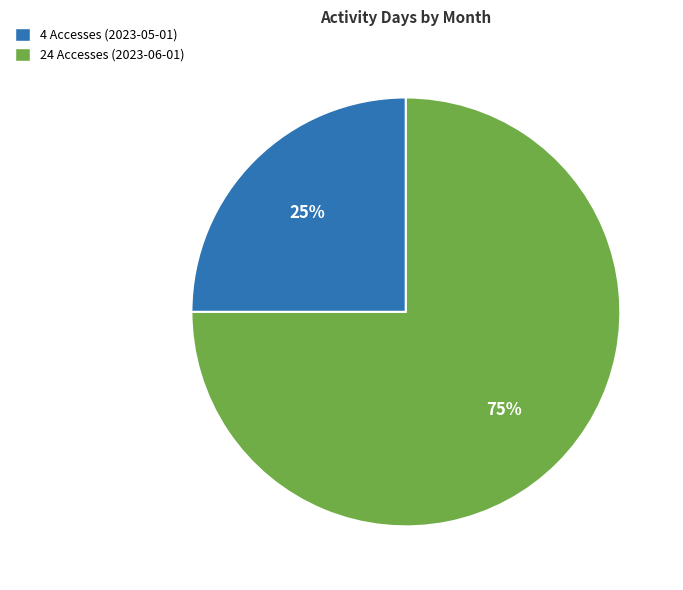

To the nearest percent, what is the average slice percentage?

50%